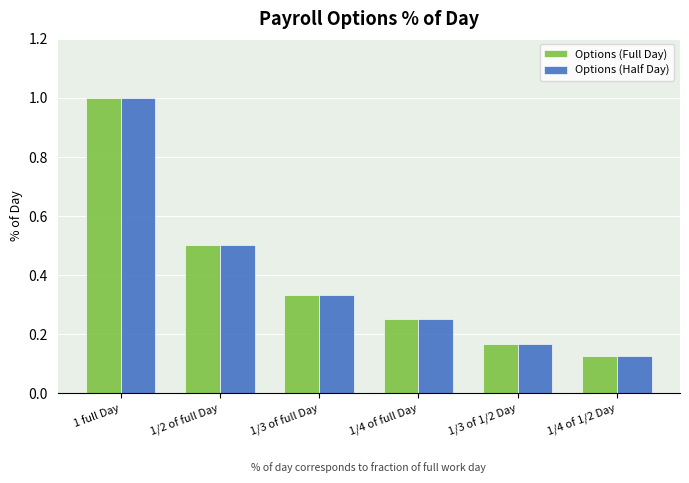

What is the total value across all series at 1 full Day?

2.0